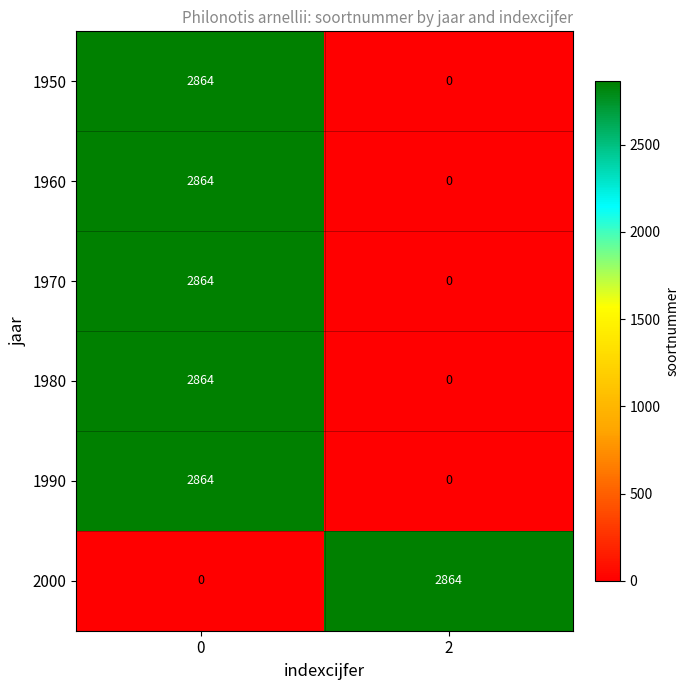

The 1990 series shows 0 at 2. True or false?

True